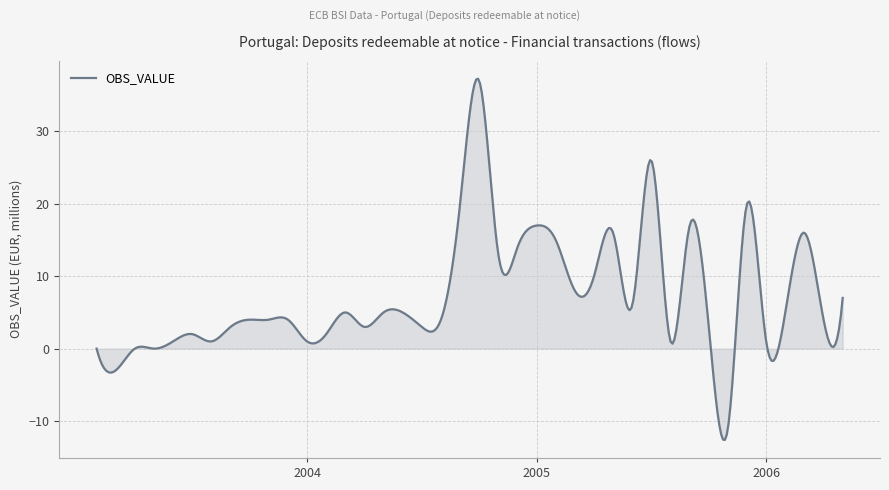

What is the difference between the maximum and minimum values?

49.9